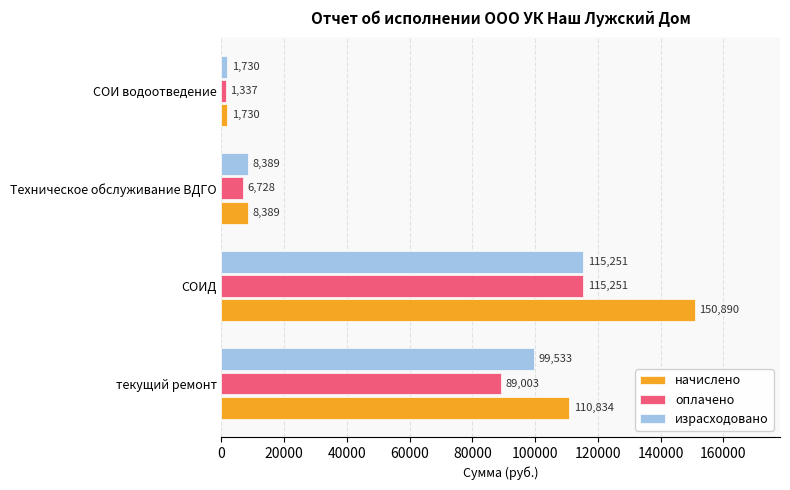

Rank the series by their average value, from lowest to highest.

оплачено, израсходовано, начислено